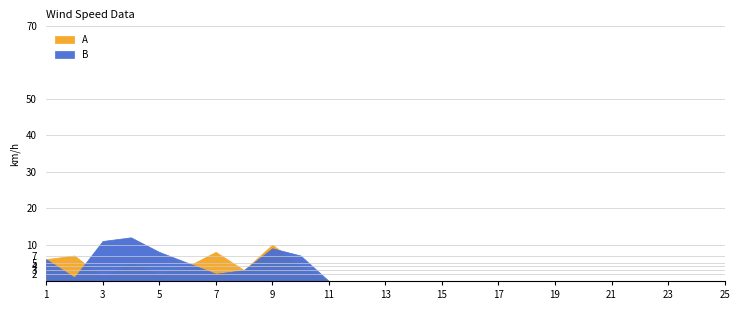

Between which two adjacent categories do B and A first intersect?

2 and 3